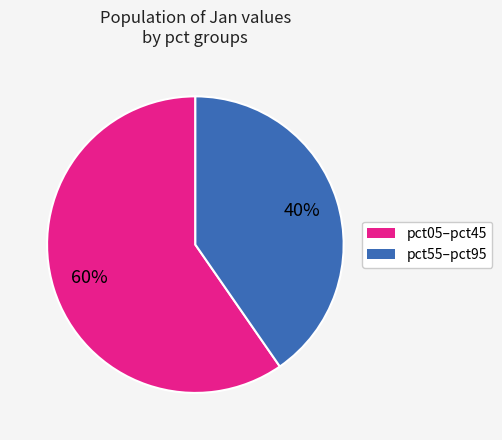

To the nearest percent, what is the average slice percentage?

50%